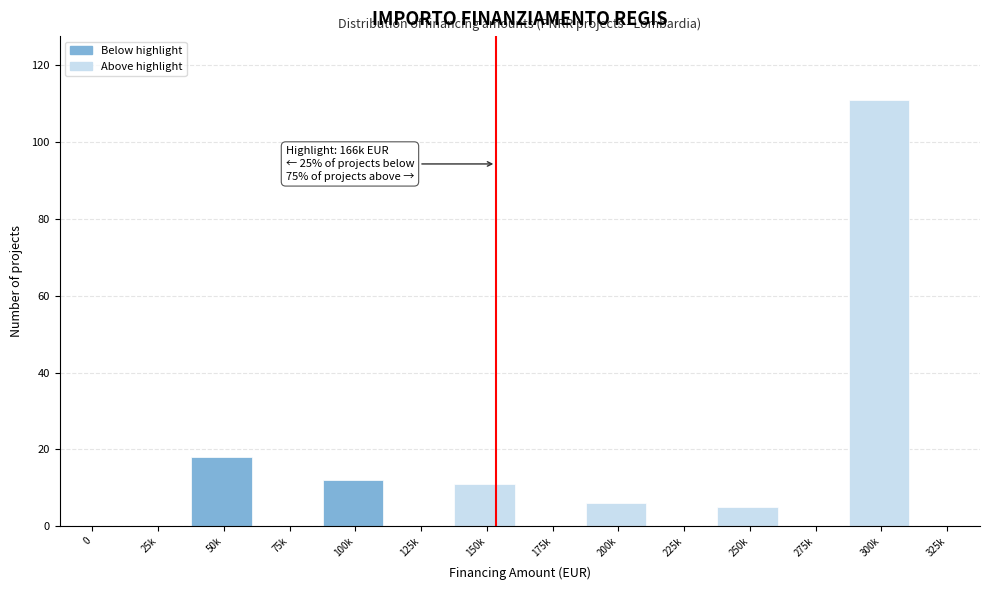

Reading left to right, transcribe all the data shown in this chart.

0=0	25k=0	50k=18	75k=0	100k=12	125k=0	150k=11	175k=0	200k=6	225k=0	250k=5	275k=0	300k=111	325k=0